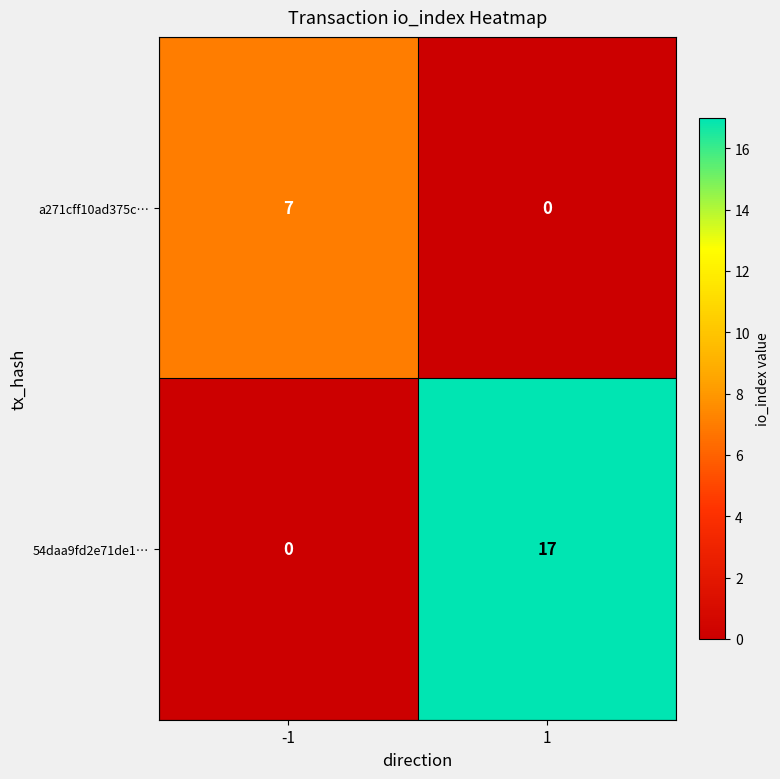

Rank the series by their average value, from highest to lowest.

54daa9fd2e71de1…, a271cff10ad375c…